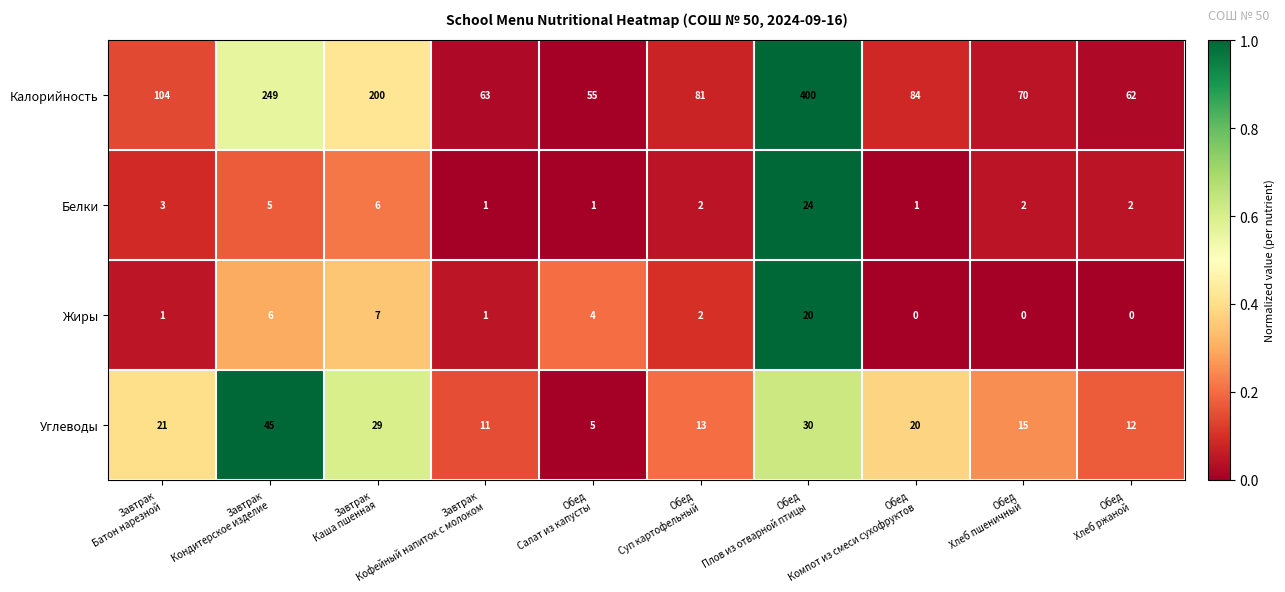

What is the highest value of the Белки series?

24